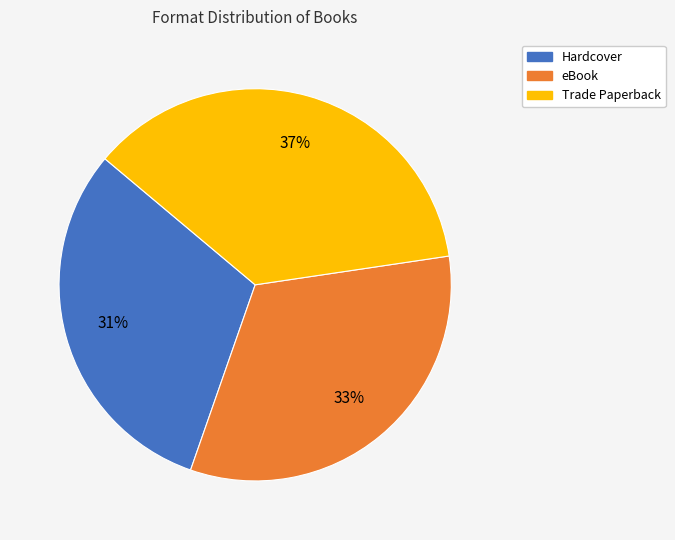

What is the ratio of the value at eBook to the value at Hardcover?

1.1